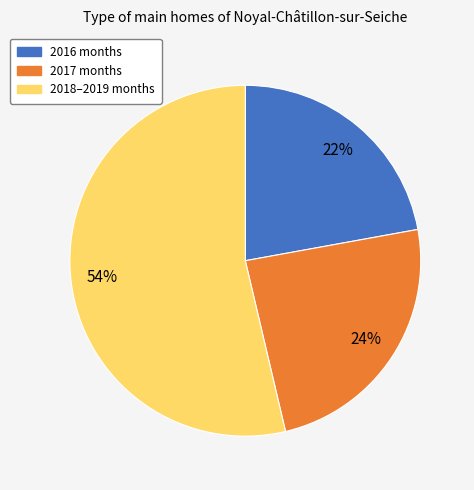

The 2017 months slice represents 24% of the pie. True or false?

True